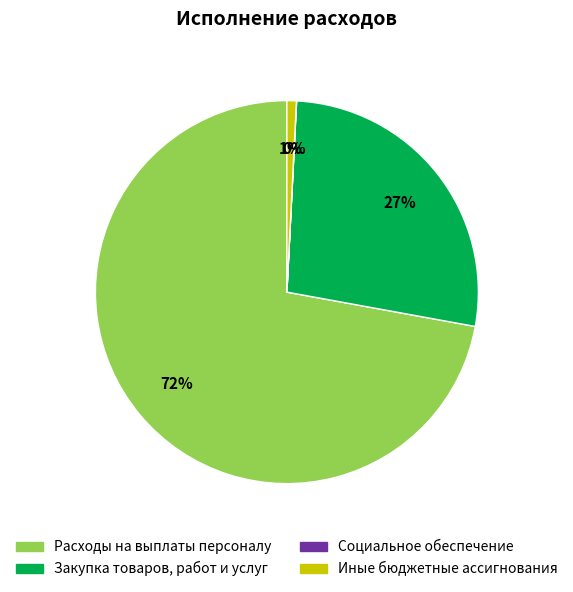

Combined, do Расходы на выплаты персоналу and Иные бюджетные ассигнования account for over 50%?

Yes